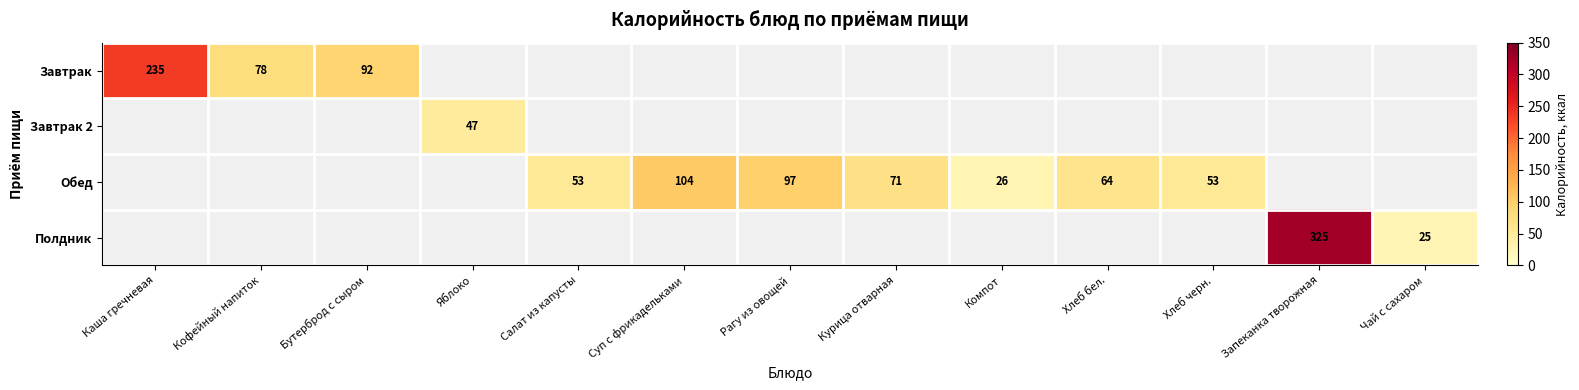

Is it true that Завтрак equals 38 at Бутерброд с сыром?

False